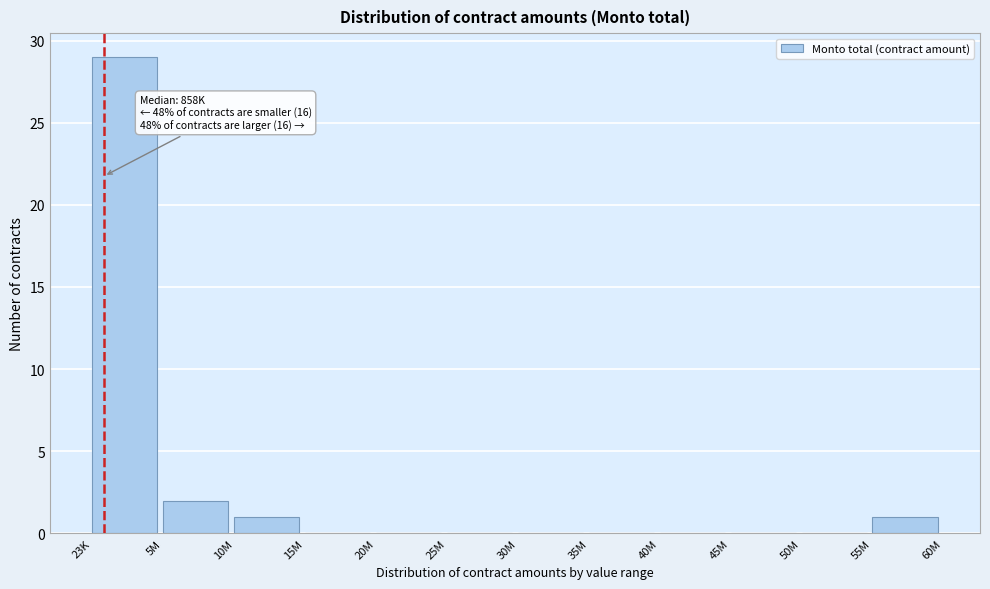

Reading left to right, transcribe all the data shown in this chart.

23K=29	5M=2	10M=1	15M=0	20M=0	25M=0	30M=0	35M=0	40M=0	45M=0	50M=0	55M=1